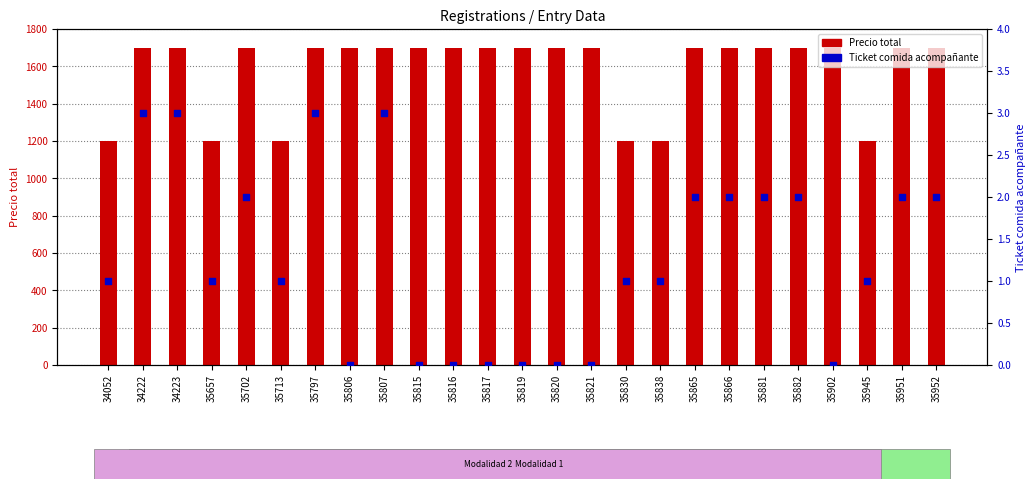

Which series has the largest Y range (max minus min)?

Precio total